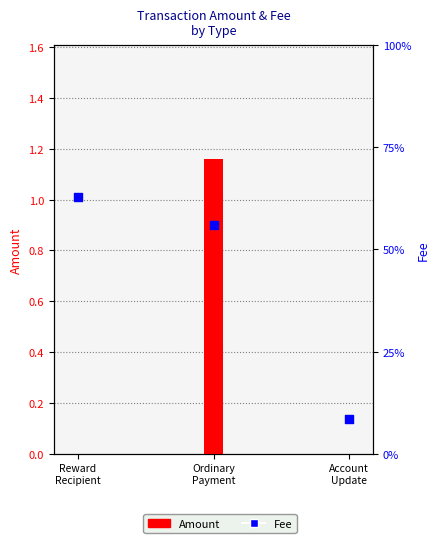

What are all the series names shown in the legend?

Amount, Fee